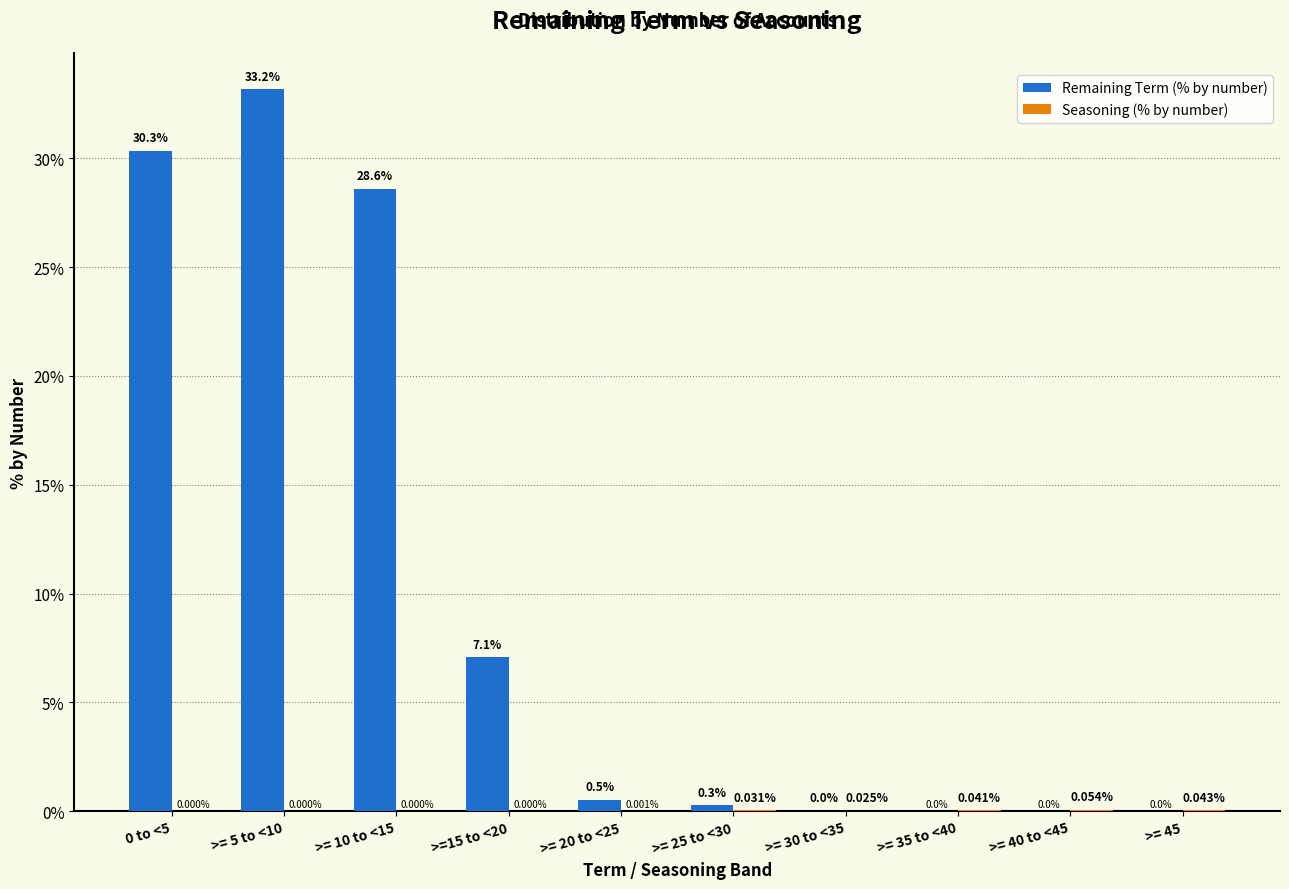

Which series changed the most between 0 to <5 and >= 35 to <40?

Remaining Term (% by number)